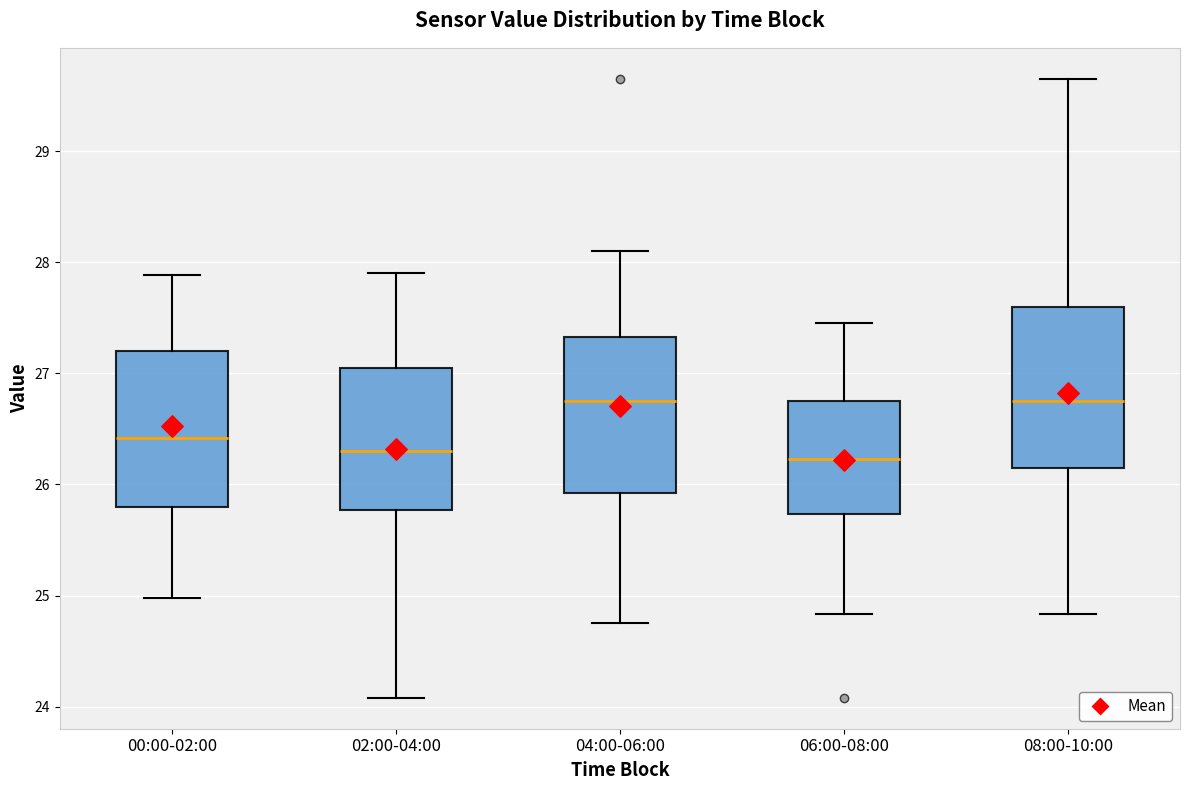

Where does the median line of the box for 02:00-04:00 sit on the y-axis? The values are not printed on the chart, so give them approximately, as read against the axis.

26.3